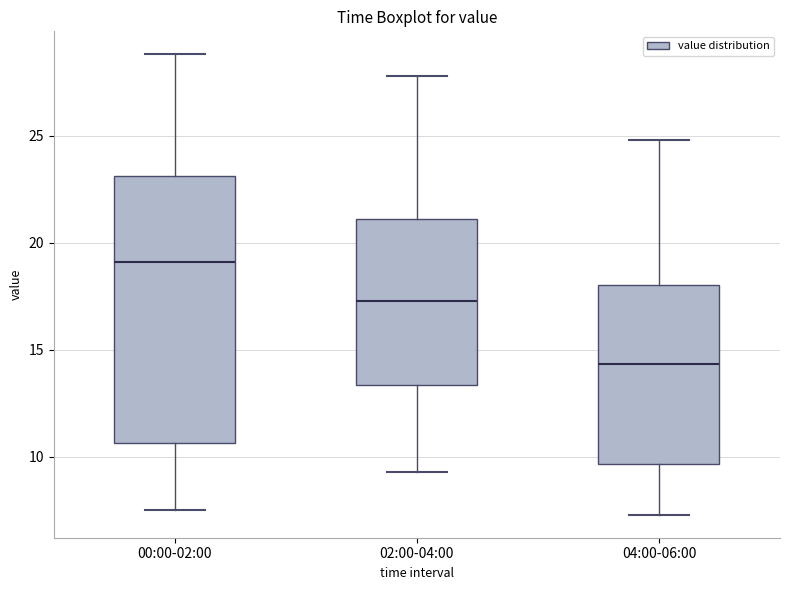

Which box has the lowest median line?

04:00-06:00